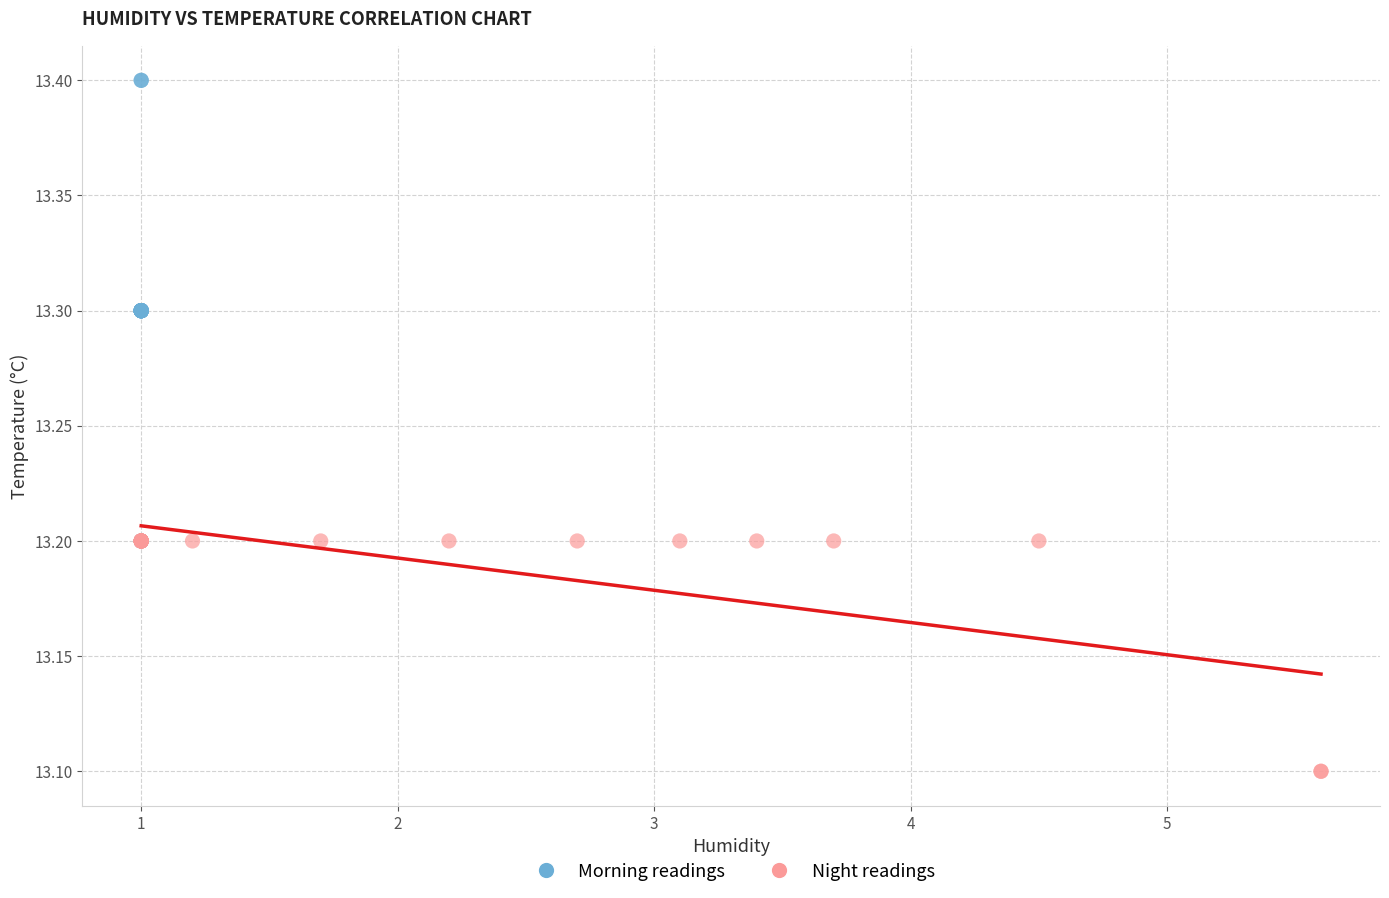

Which series contains the highest Y value?

Morning readings